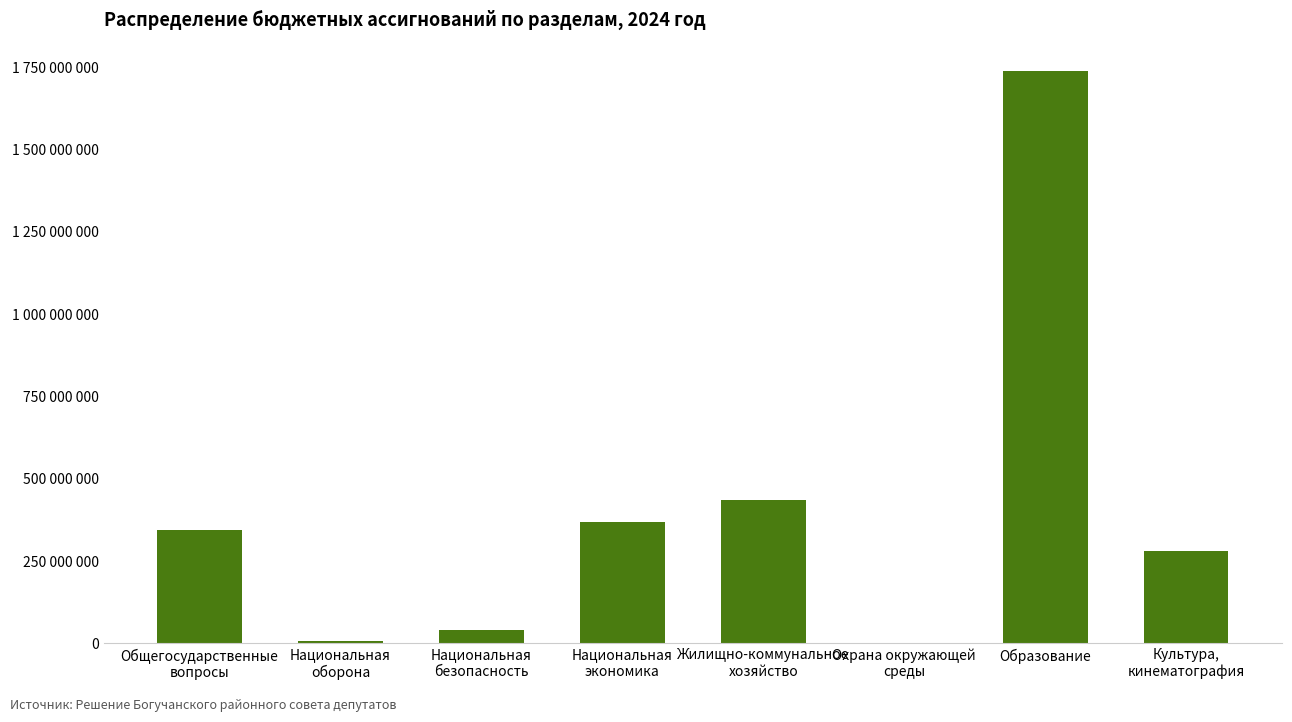

How many data points are above 344594473?

3